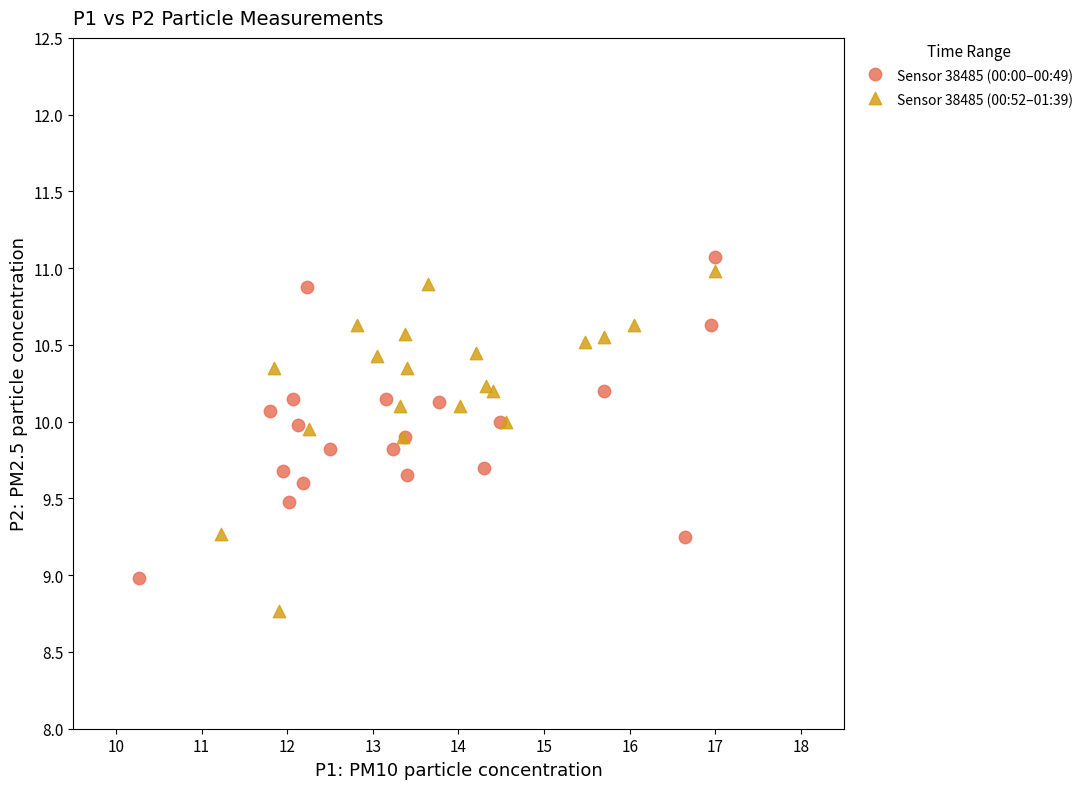

Which series reaches the minimum Y coordinate?

Sensor 38485 (00:52–01:39)